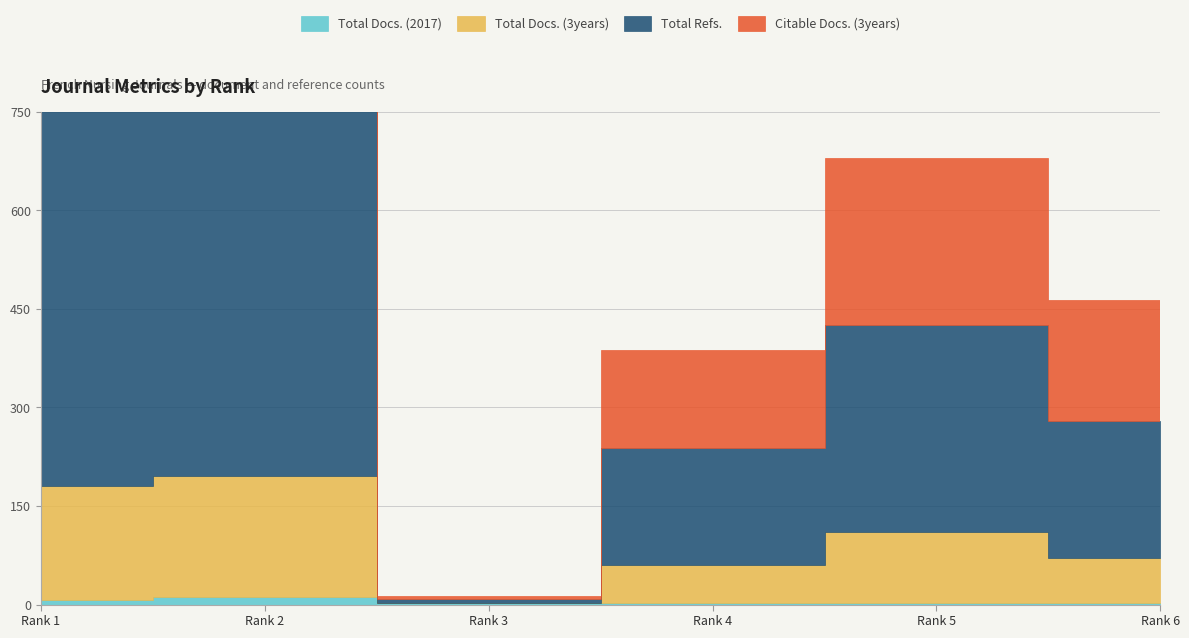

What are all the series names shown in the legend?

Total Docs. (2017), Total Docs. (3years), Total Refs., Citable Docs. (3years)